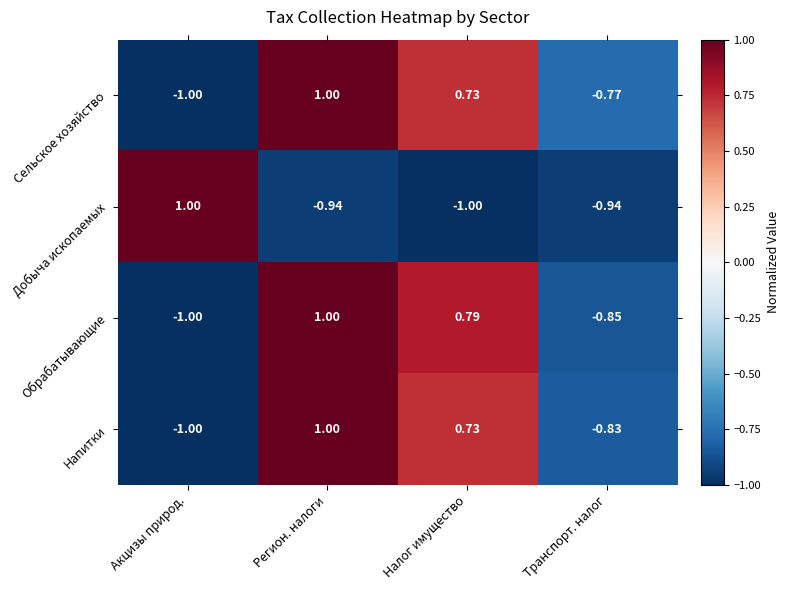

Which series has the largest total across all categories?

Сельское хозяйство